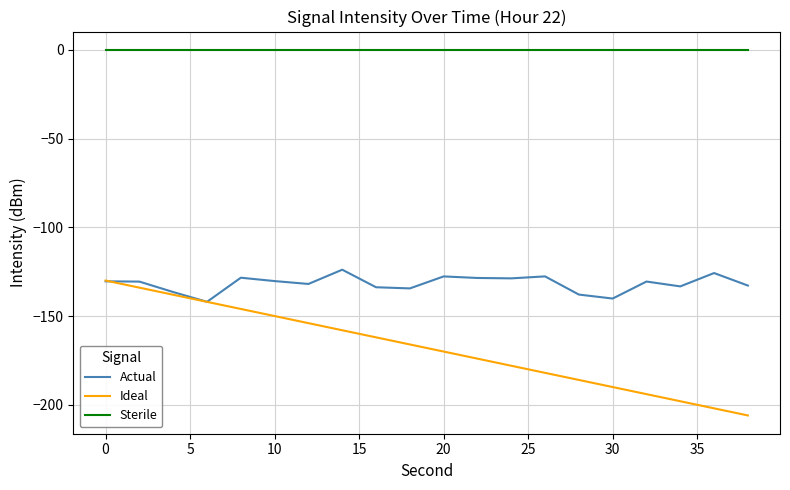

What is the maximum value for Ideal?

-130.0